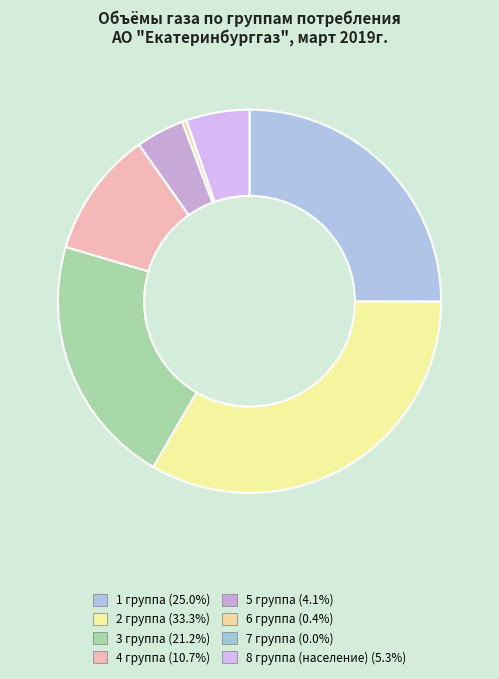

To the nearest percent, what percentage of the pie is 5 группа?

4%